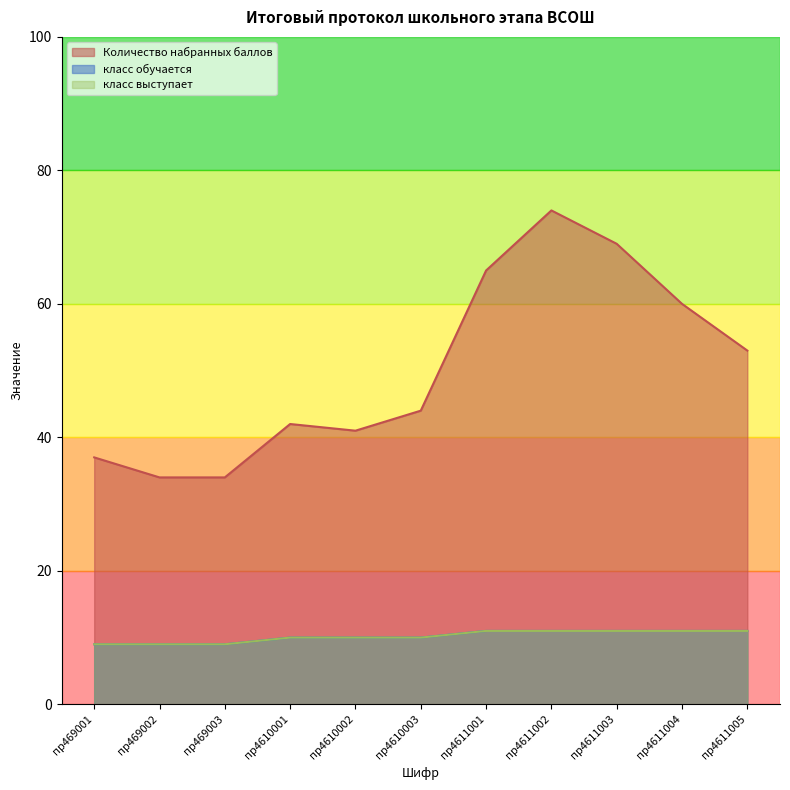

Where is класс выступает nearest to the value 10?

пр4610001